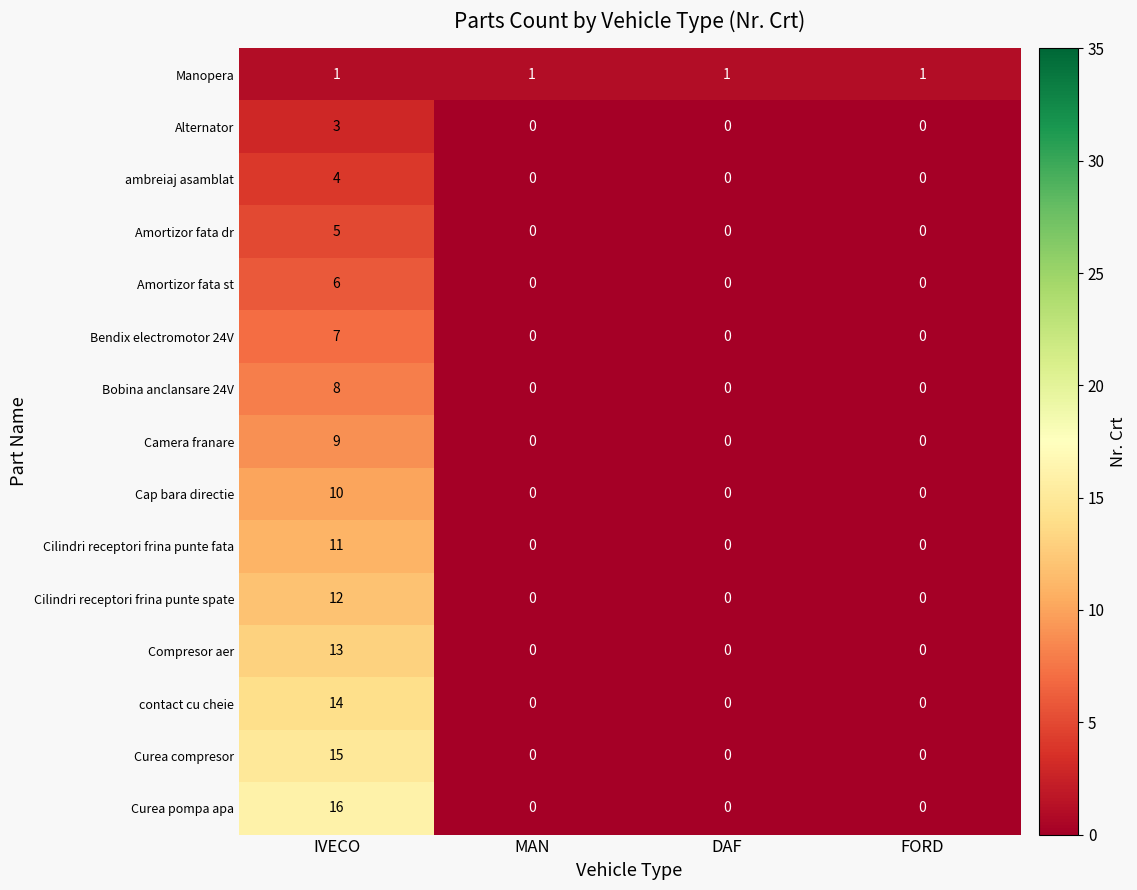

How many series are shown in this chart?

15